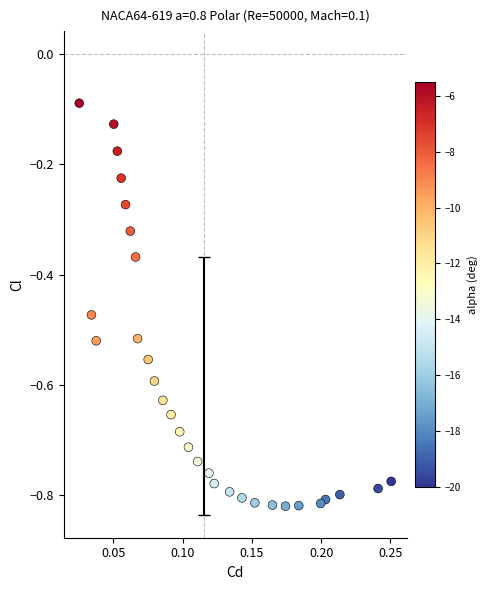

What is the range of Y values (max minus min)?

0.7